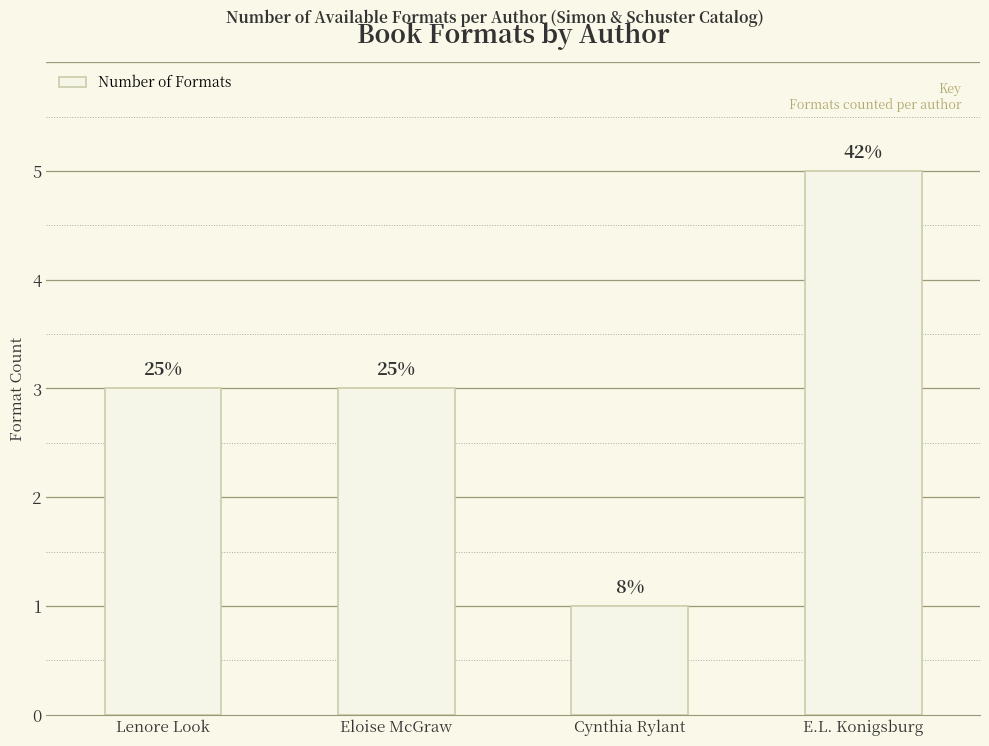

What is the value of the 3rd bar from the left?

1